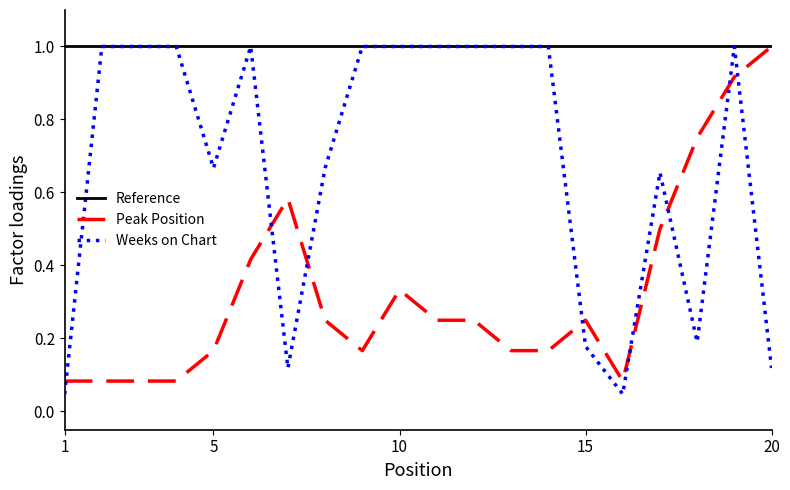

List the series in order of their overall mean, highest first.

Reference, Weeks on Chart, Peak Position